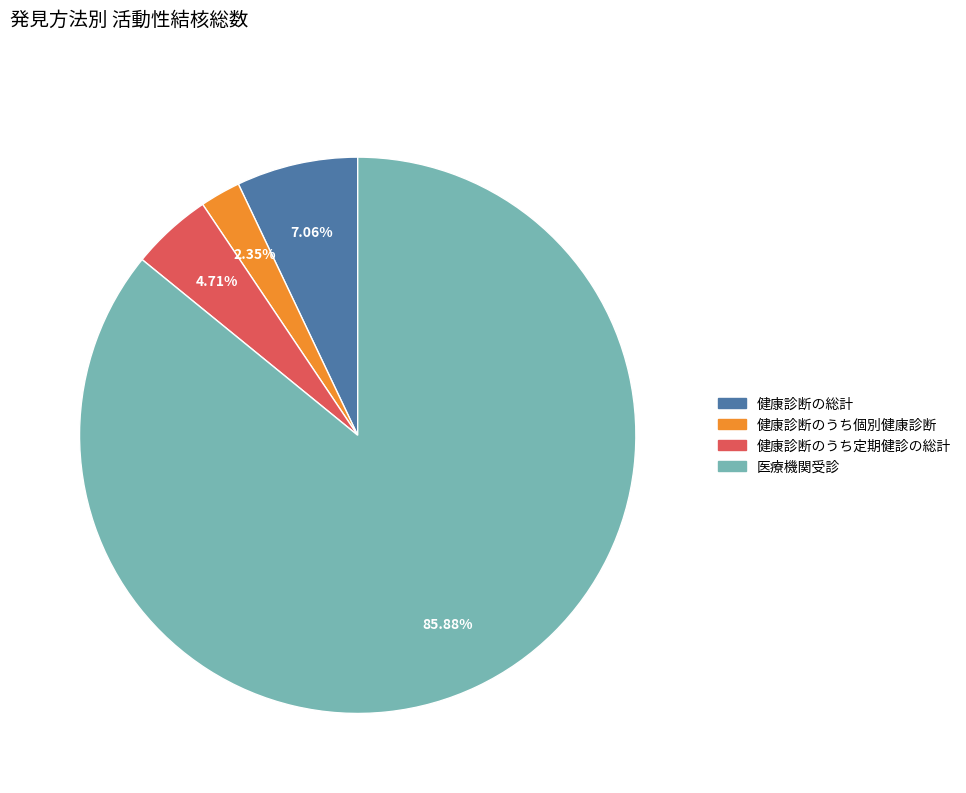

Is there any slice that represents more than half of the pie?

Yes